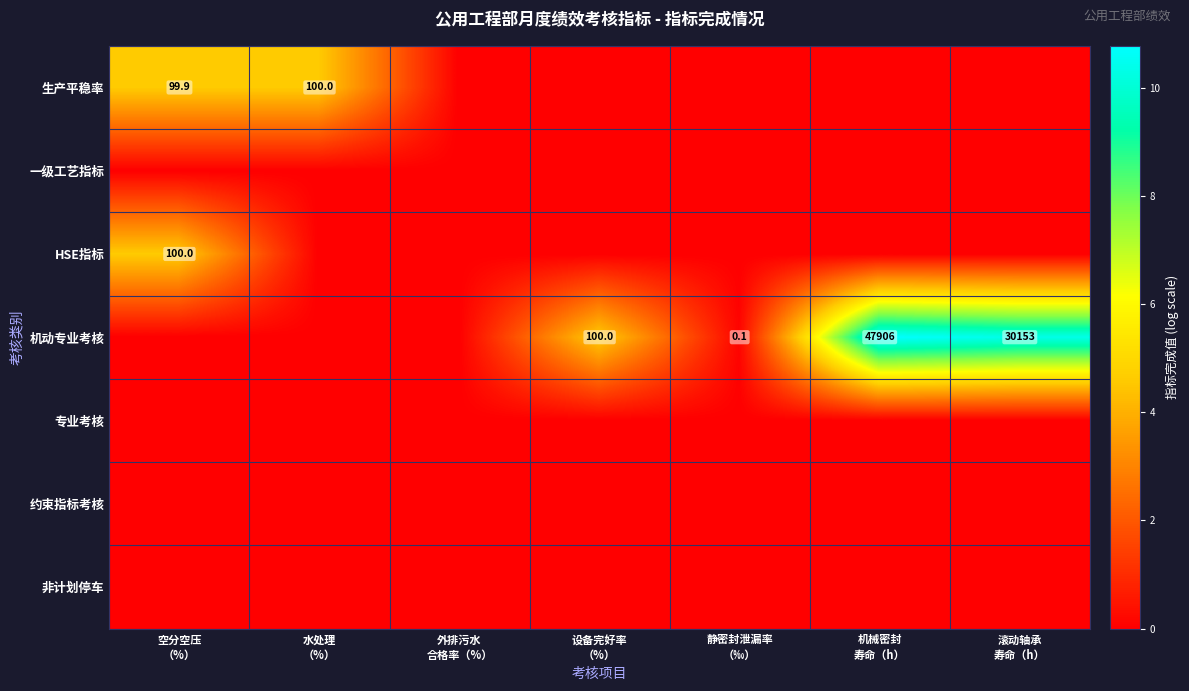

What is the difference between the highest and lowest values at 滚动轴承
寿命（h）?

10.3